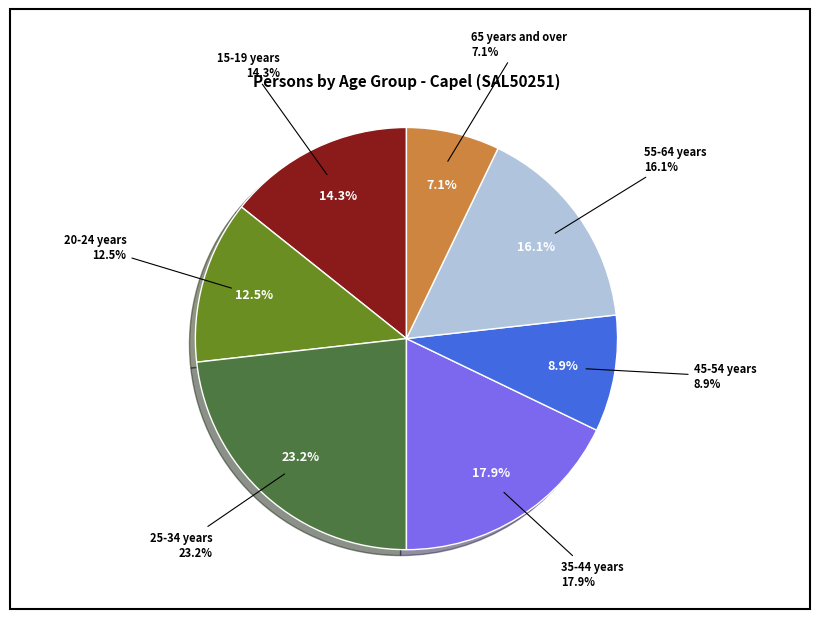

To the nearest percent, what portion does 65 years and over represent?

7%